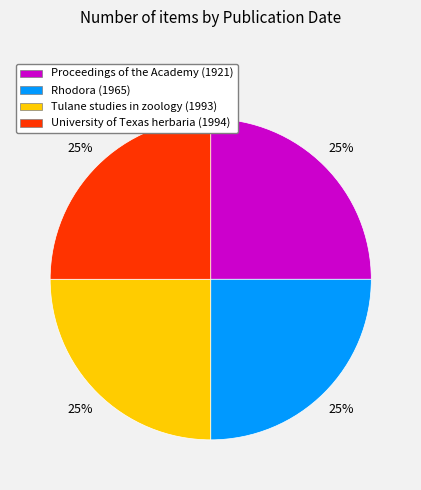

Approximately how many times larger is the value at Tulane studies in zoology (1993) compared to Rhodora (1965)?

1.0